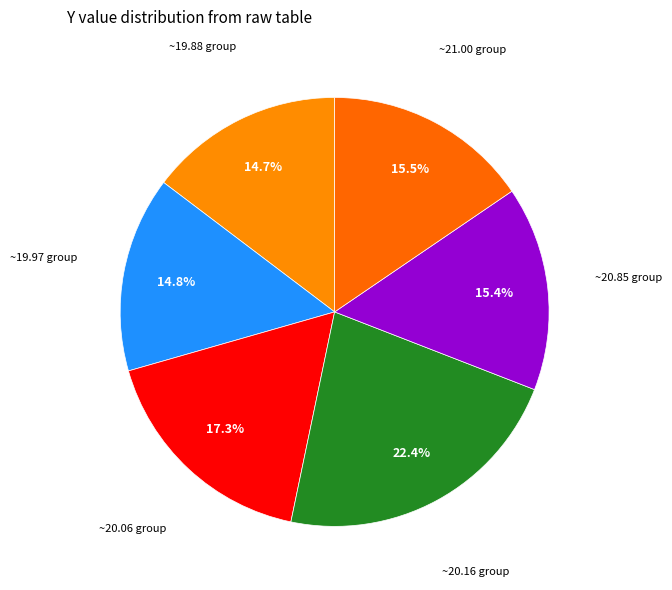

Is there any slice that represents more than half of the pie?

No